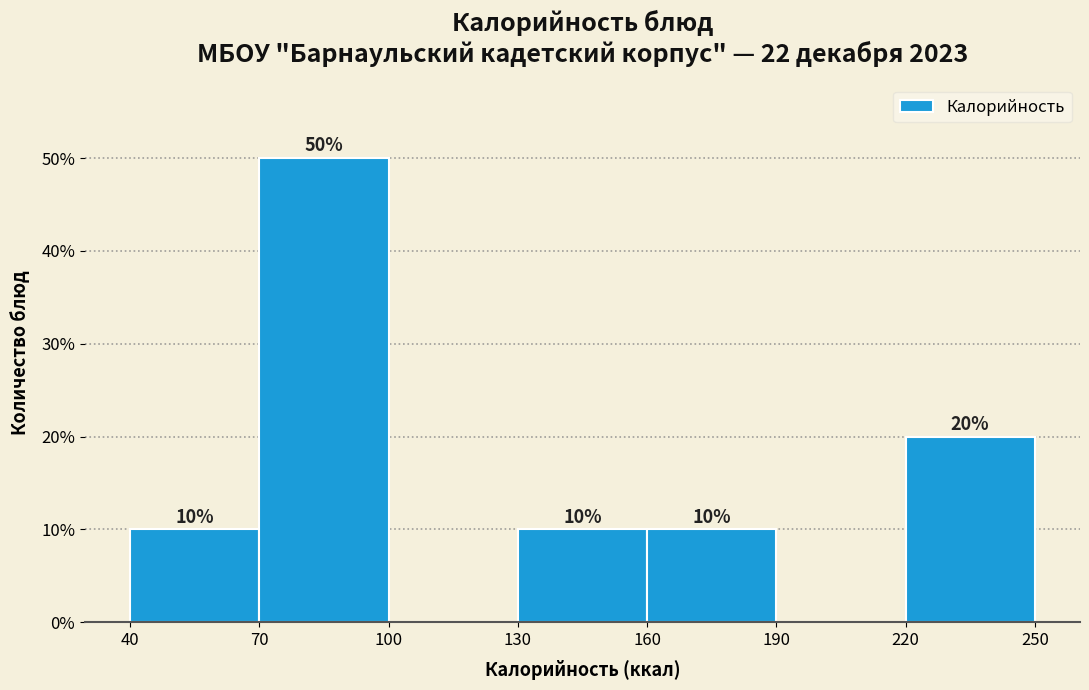

Which range on the x-axis has the tallest bar?

70 to 100